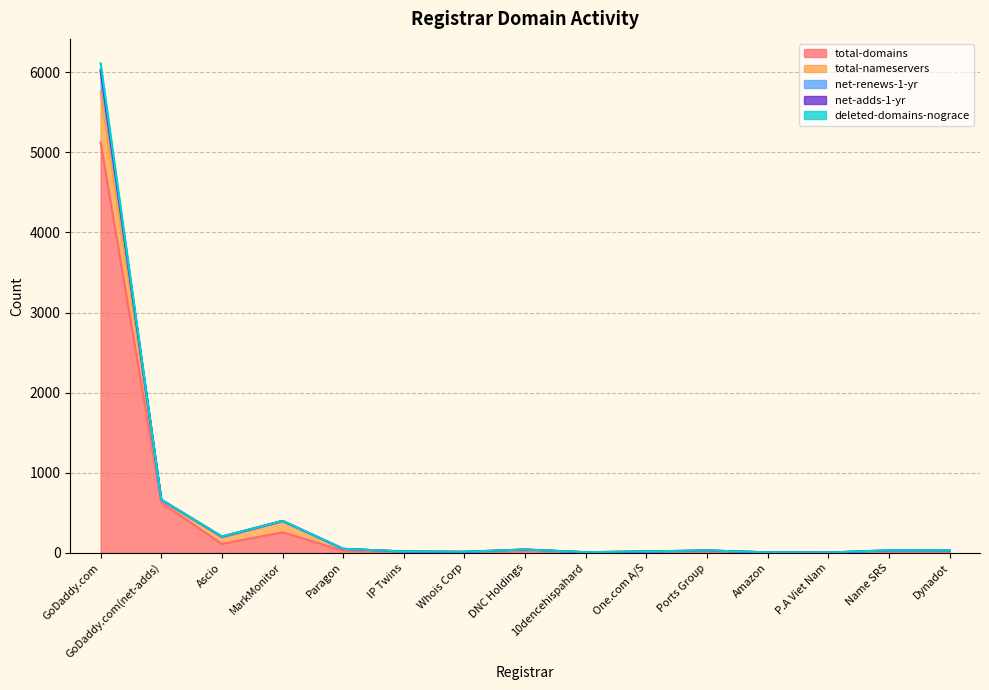

True or false: net-renews-1-yr and total-domains intersect in this chart.

False